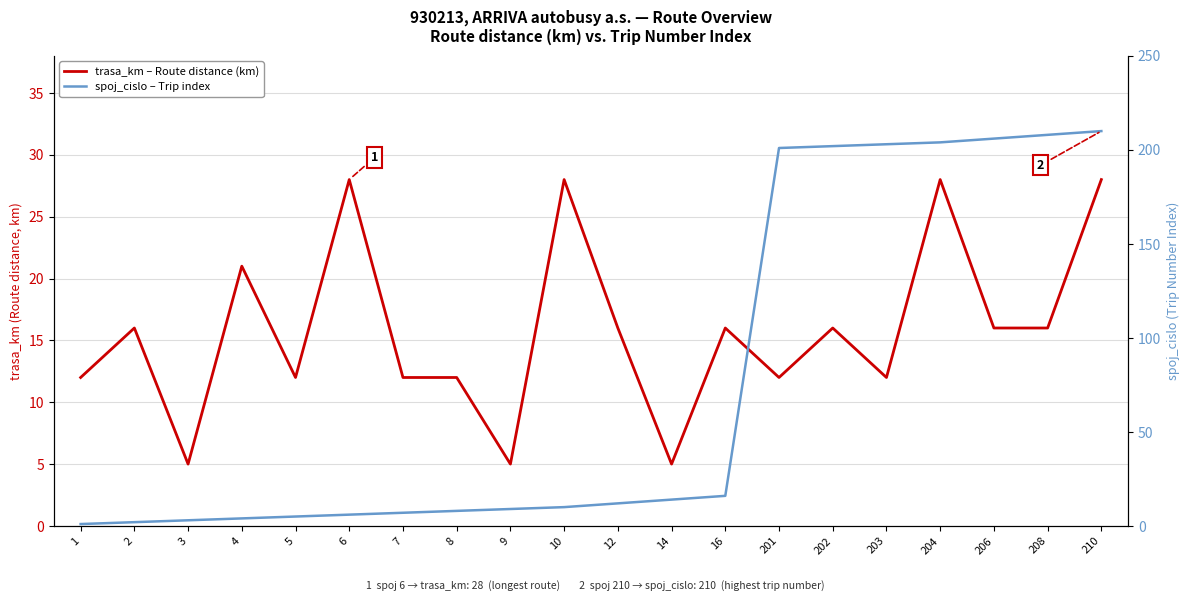

List the labels in order of trasa_km – Route distance (km) value, largest first.

6, 10, 204, 210, 4, 2, 12, 16, 202, 206, 208, 1, 5, 7, 8, 201, 203, 3, 9, 14